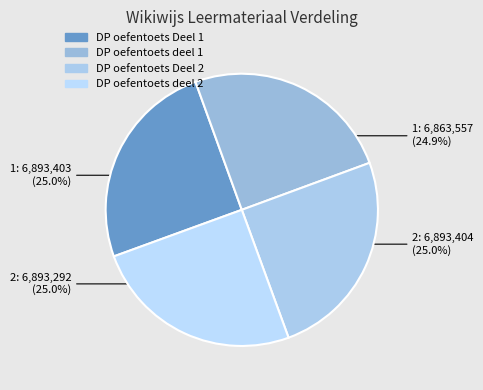

To the nearest percent, what is the average slice percentage?

25%